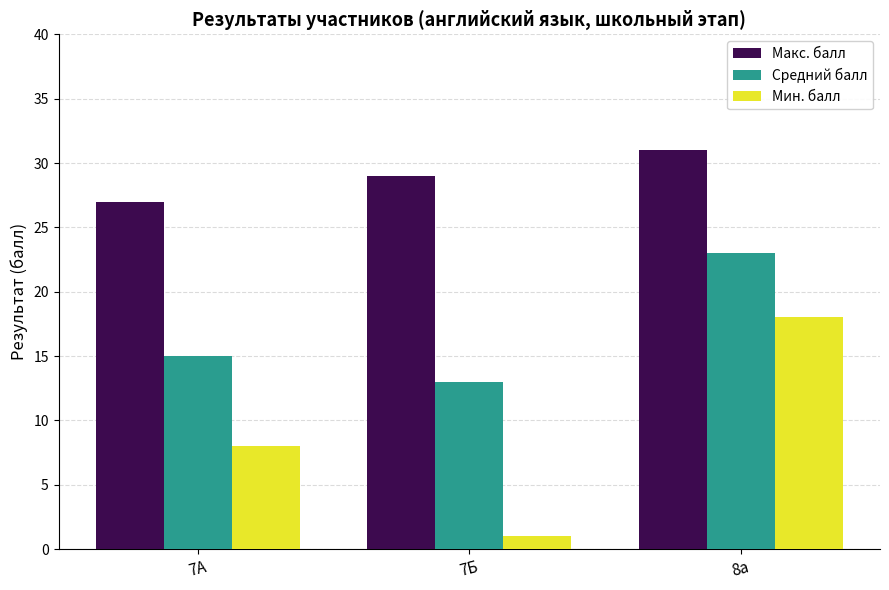

What is the label of the 3rd bar from the right?

7А